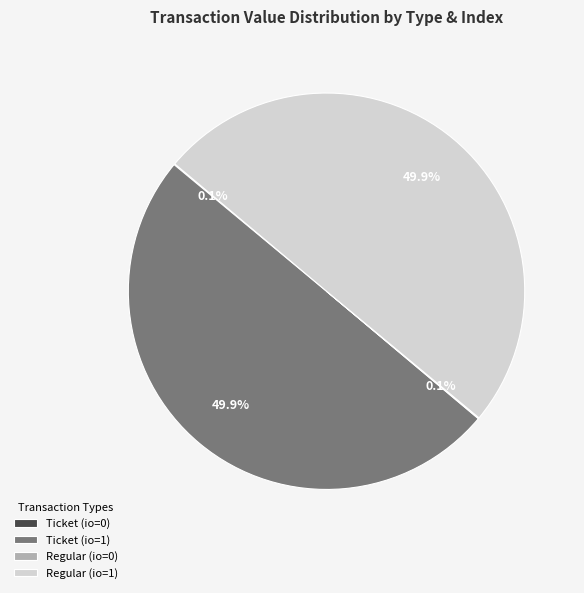

What portion of the pie excludes Regular (io=1)?

50.1%